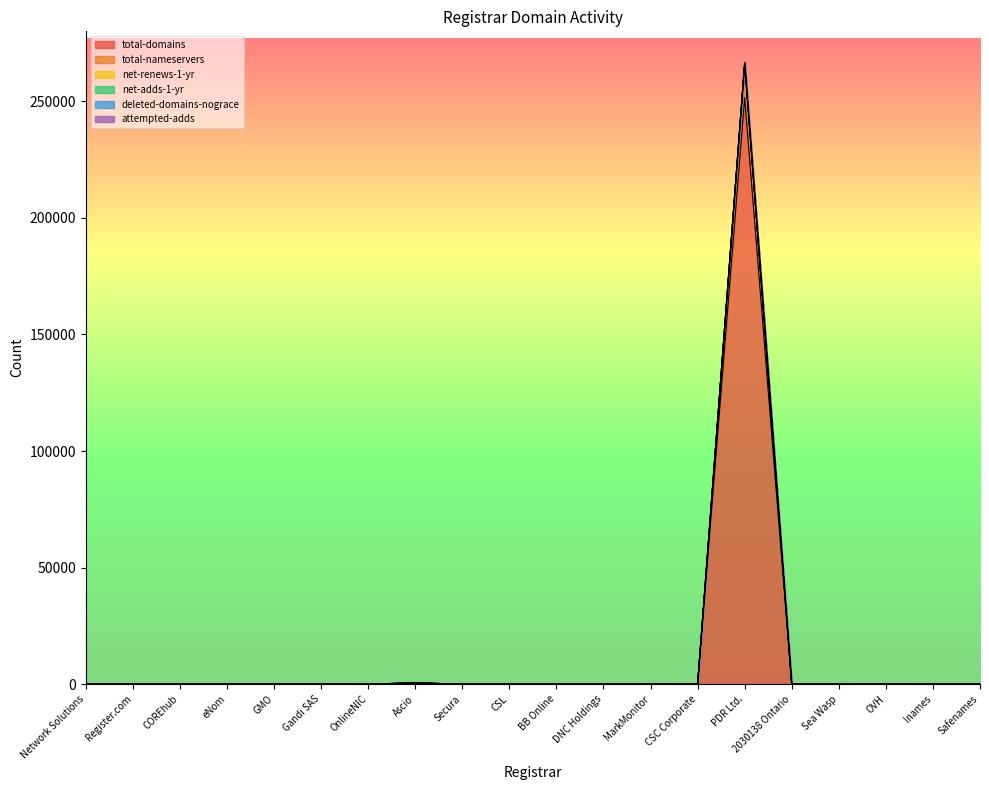

What is the maximum value for total-domains?

251547